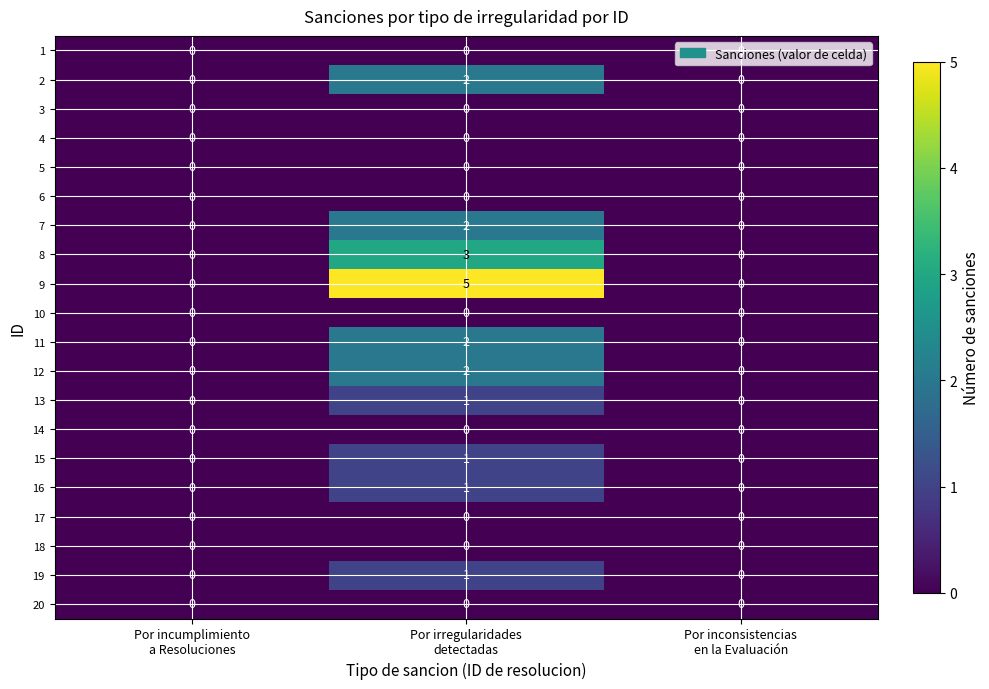

How many distinct data groups are displayed?

20